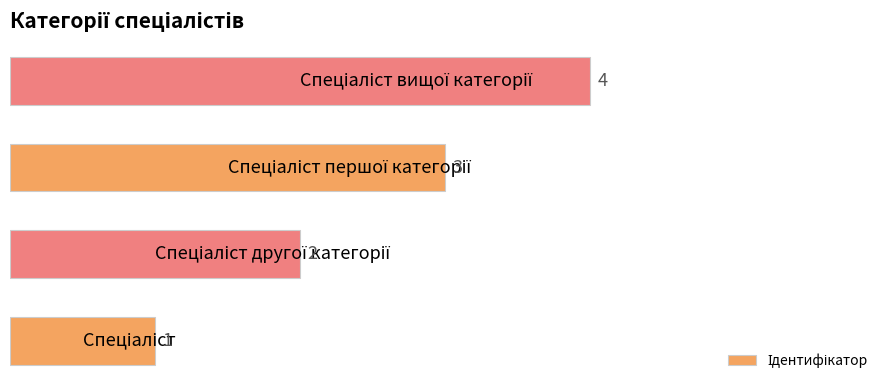

What is the sum of all values?

10